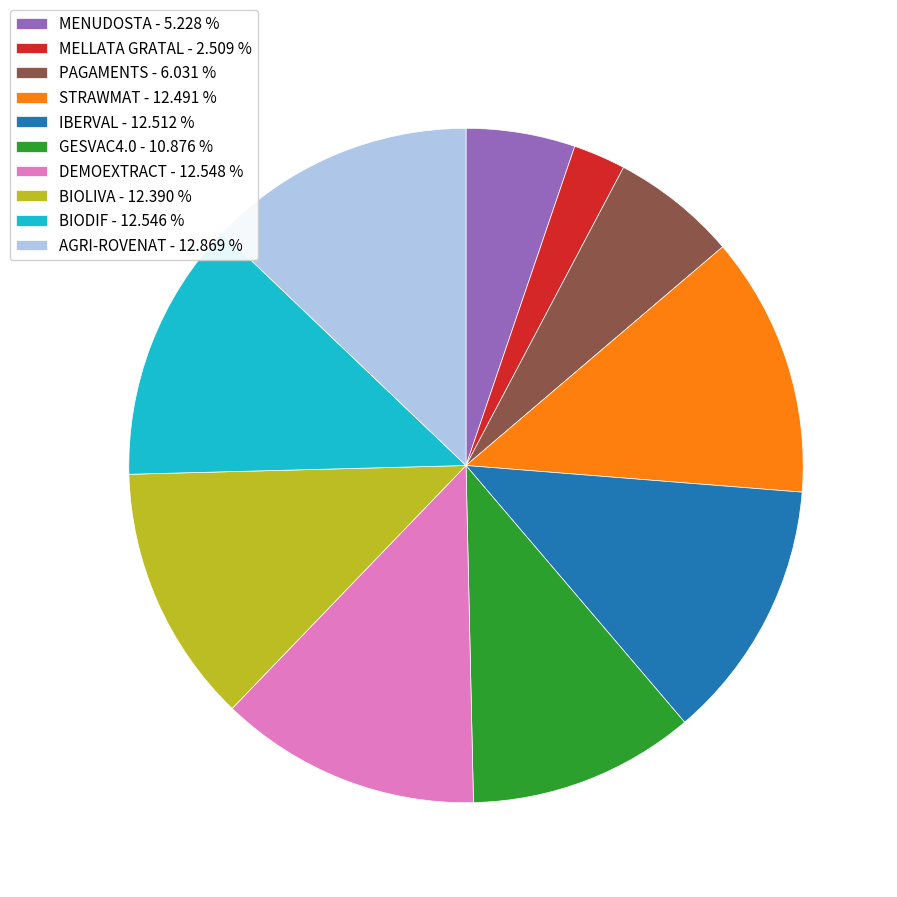

Is there any slice that represents more than half of the pie?

No